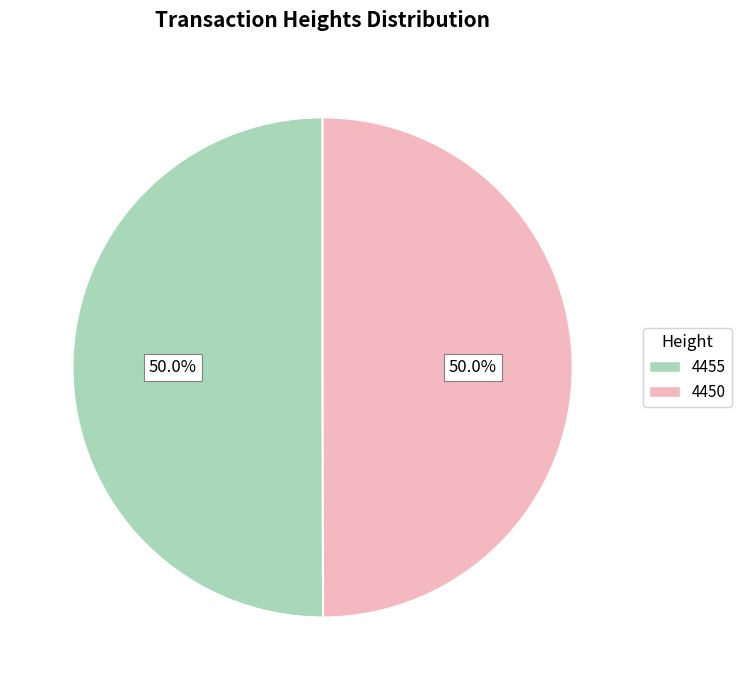

To the nearest percent, what is the average slice percentage?

50%